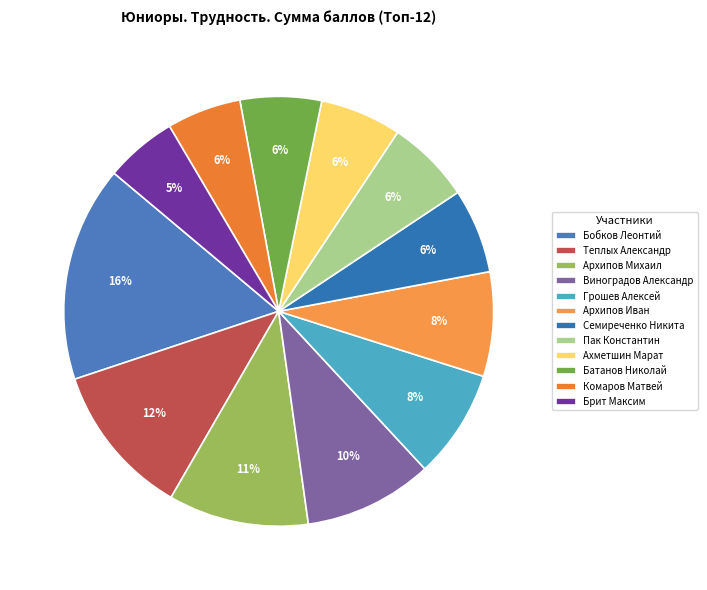

Count the number of slices in the pie.

12